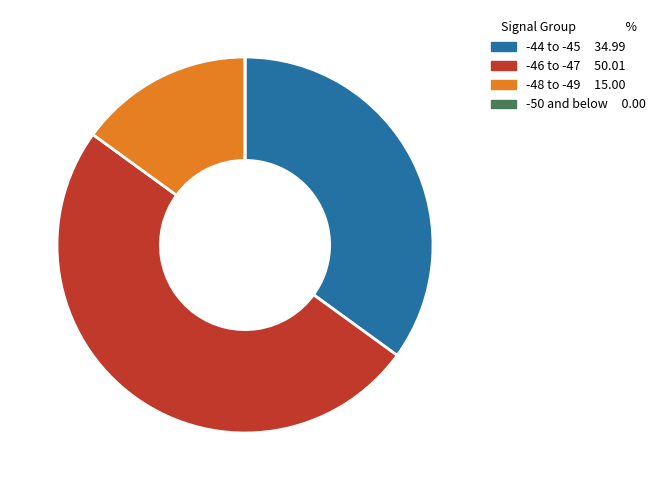

Which slice is the largest?

-46 to -47 50.01